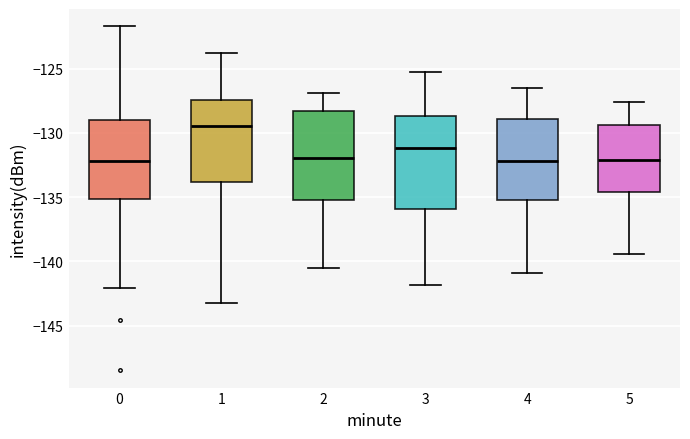

Reading left to right, transcribe this box plot: for each box, give where its median line is, the range the box spans, and where its two whiskers end, as read against the y-axis. The values are not printed on the chart, so give them approximately, as read against the axis.

0: median -132.0, box -135.0 to -129.0, whiskers -142.0 to -121.5
1: median -129.5, box -134.0 to -127.5, whiskers -143.0 to -124.0
2: median -132.0, box -135.0 to -128.5, whiskers -140.5 to -127.0
3: median -131.0, box -136.0 to -128.5, whiskers -142.0 to -125.5
4: median -132.0, box -135.0 to -129.0, whiskers -141.0 to -126.5
5: median -132.0, box -134.5 to -129.5, whiskers -139.5 to -127.5